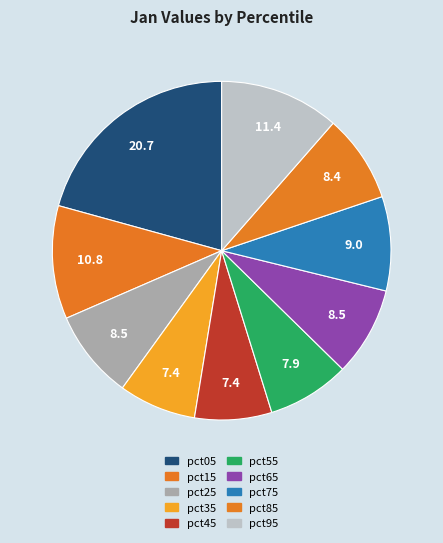

What is the largest slice in the pie chart?

pct05